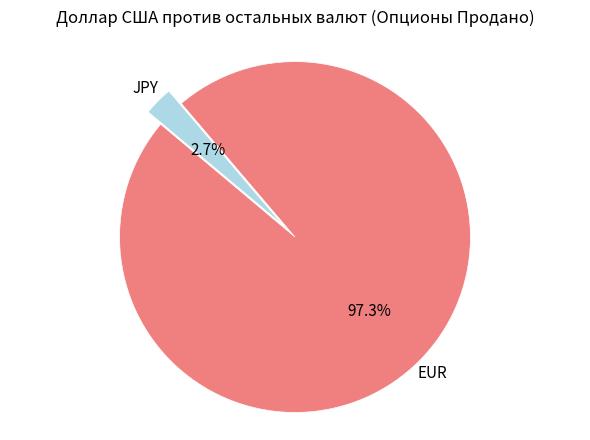

Is there a majority slice in this chart?

Yes